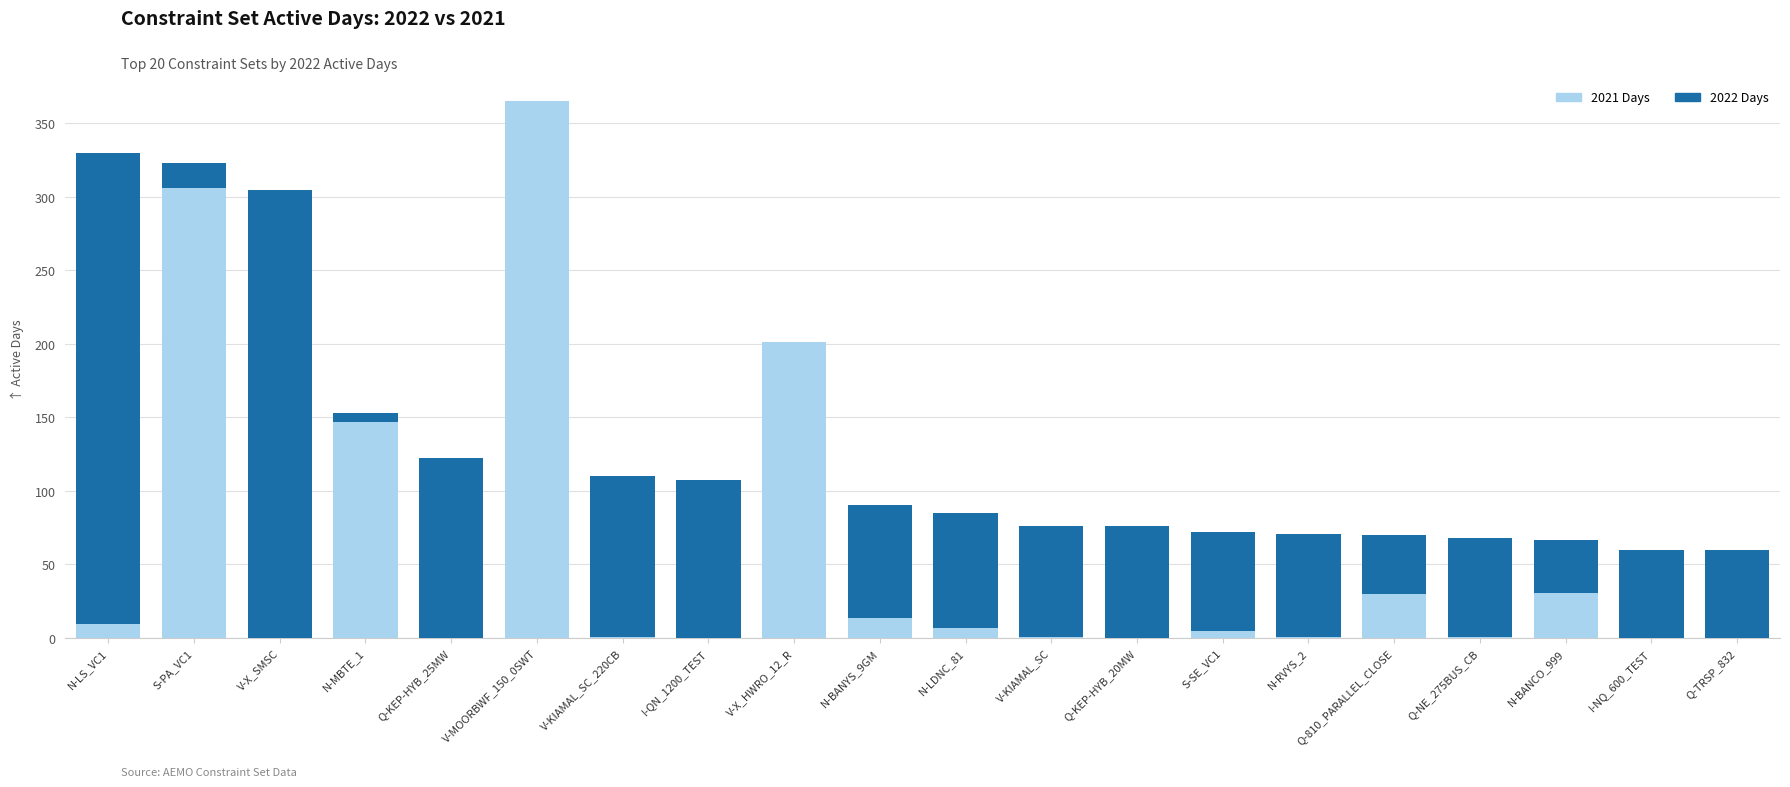

What is the approximate value of 2021 Days at S-PA_VC1?

305.9